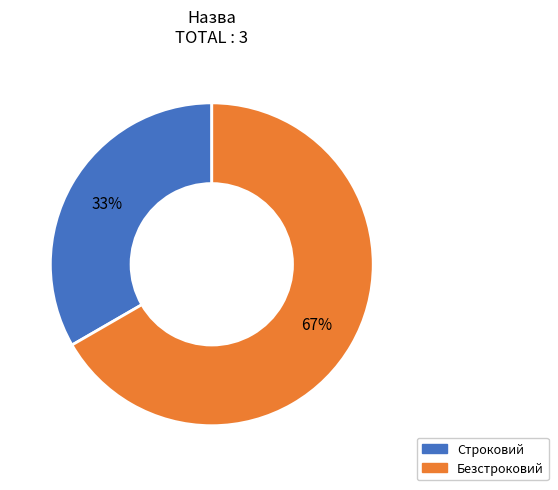

What percentage is the Строковий slice, to the nearest percent?

33%